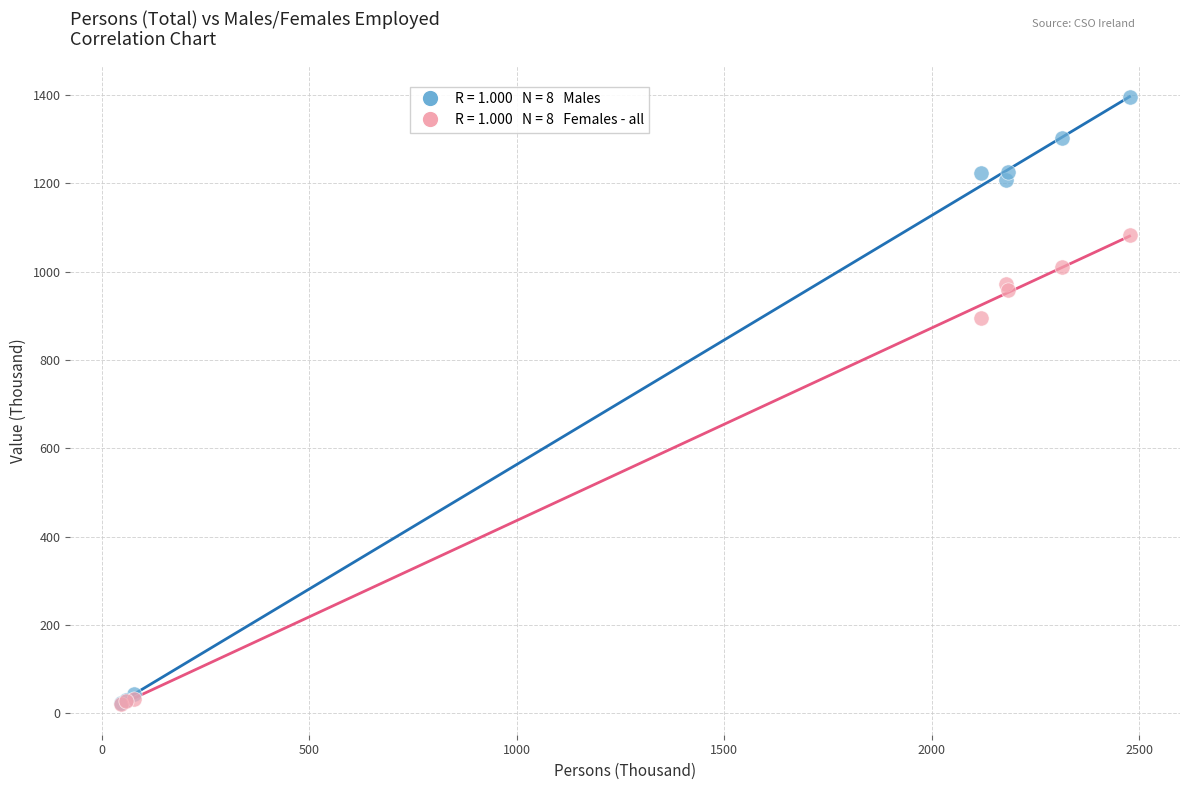

Across all series, what Y value is closest to 708?

894.8